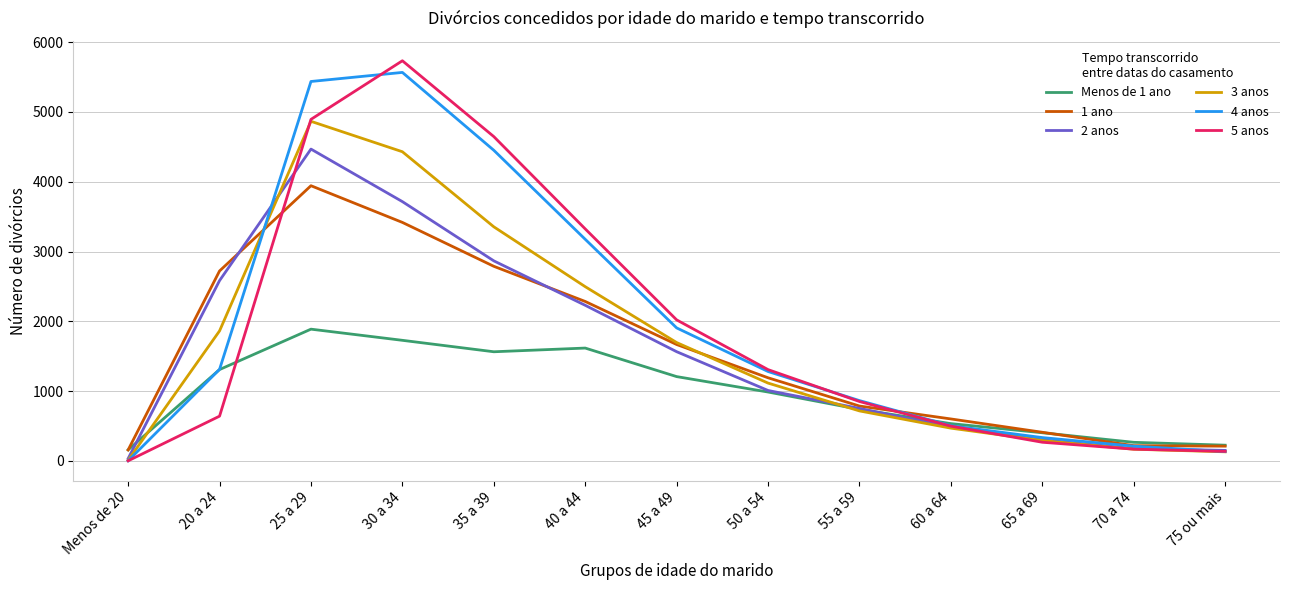

Between 45 a 49 and 50 a 54, which series saw the biggest shift?

5 anos